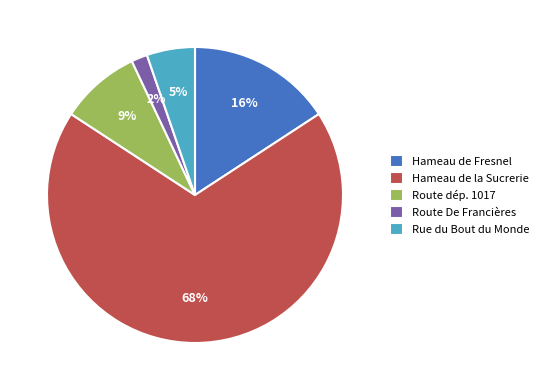

To the nearest percent, what percentage of the pie is Route dép. 1017?

9%